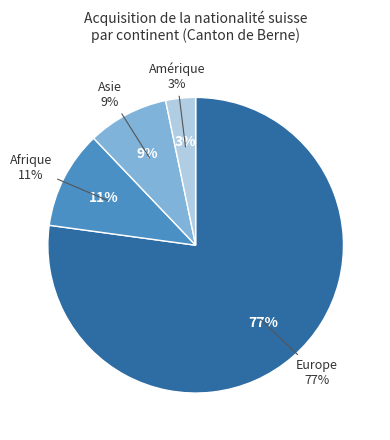

Is it true that Amérique is 1% of the pie?

False